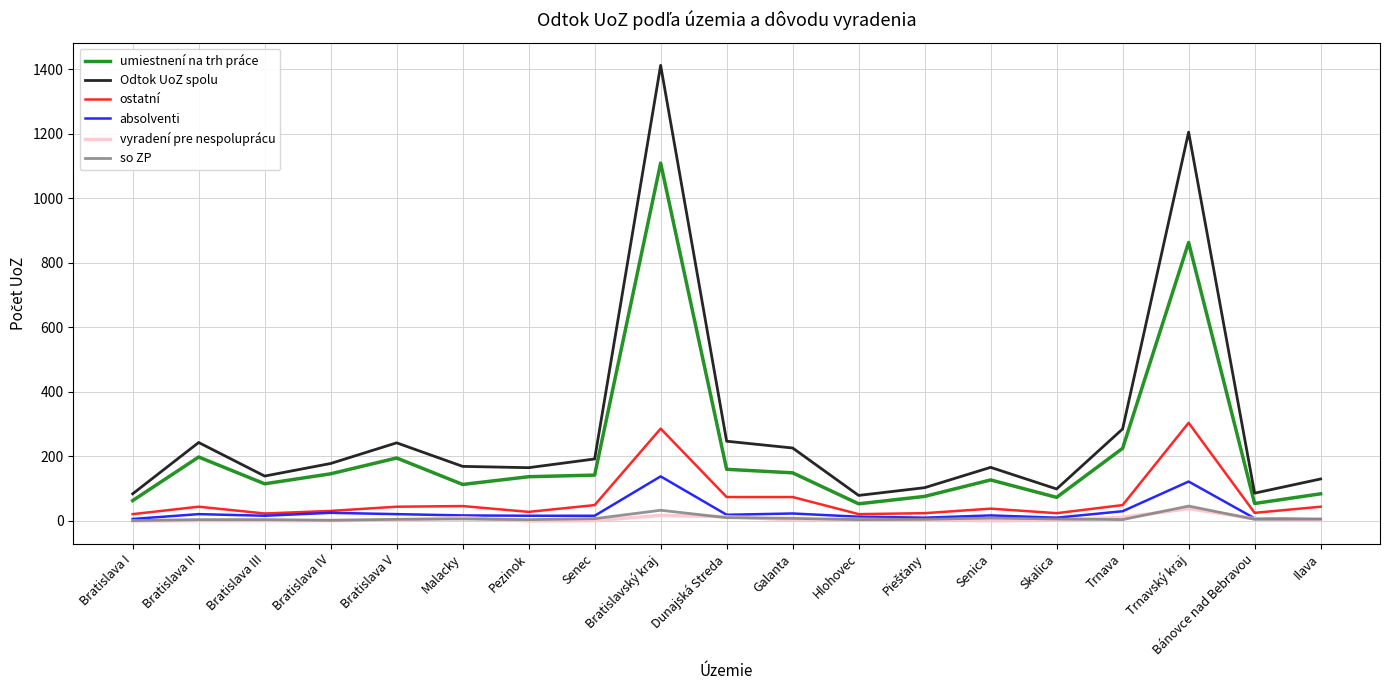

What is the difference between the second highest and minimum values in the Odtok UoZ spolu series?

1126